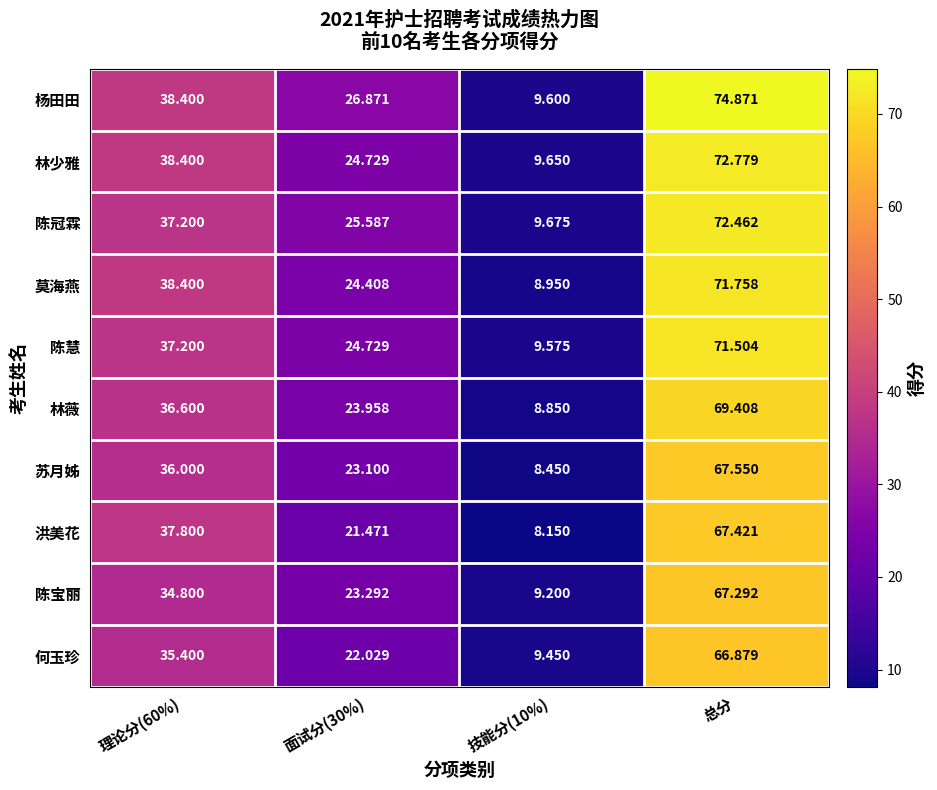

At which label does 陈宝丽 reach its peak?

总分